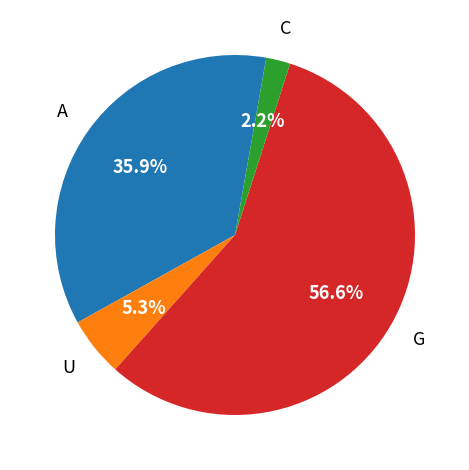

Is there any slice that represents more than half of the pie?

Yes